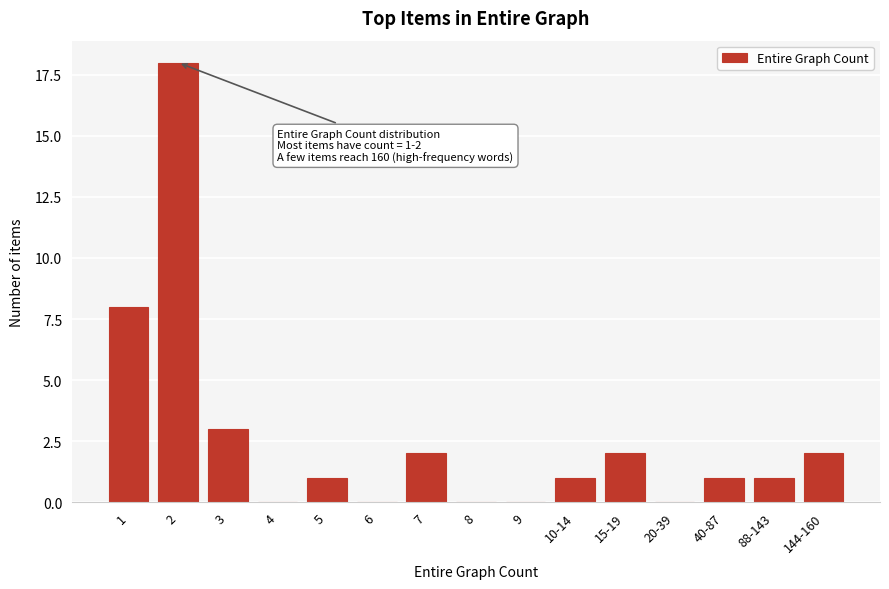

Reading left to right, transcribe all the data shown in this chart.

1=8	2=18	3=3	4=0	5=1	6=0	7=2	8=0	9=0	10-14=1	15-19=2	20-39=0	40-87=1	88-143=1	144-160=2